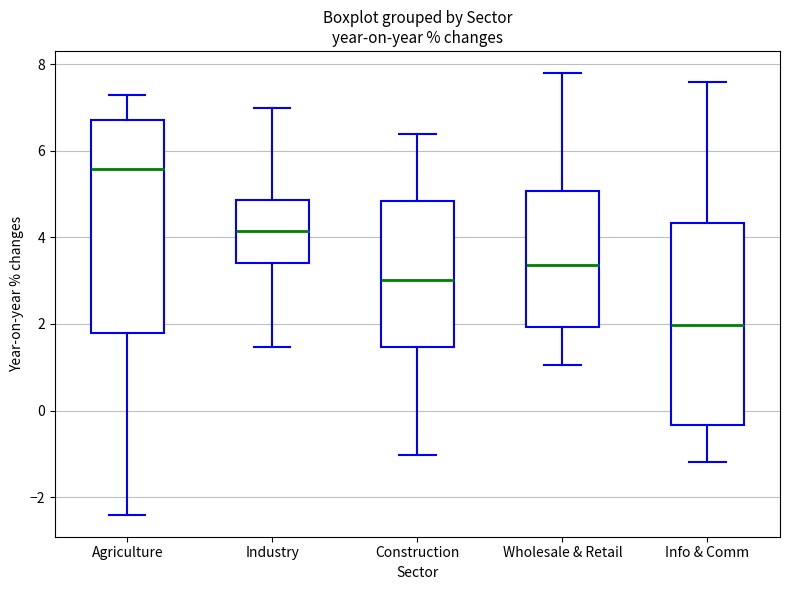

Reading left to right, read every box against the y-axis: the position of its median line, the range the box covers, and the ends of its whiskers. The values are not printed on the chart, so give them approximately, as read against the axis.

Agriculture: median 5.6, box 1.8 to 6.8, whiskers -2.4 to 7.2
Industry: median 4.2, box 3.4 to 4.8, whiskers 1.4 to 7.0
Construction: median 3.0, box 1.4 to 4.8, whiskers -1.0 to 6.4
Wholesale & Retail: median 3.4, box 2.0 to 5.0, whiskers 1.0 to 7.8
Info & Comm: median 2.0, box -0.4 to 4.4, whiskers -1.2 to 7.6